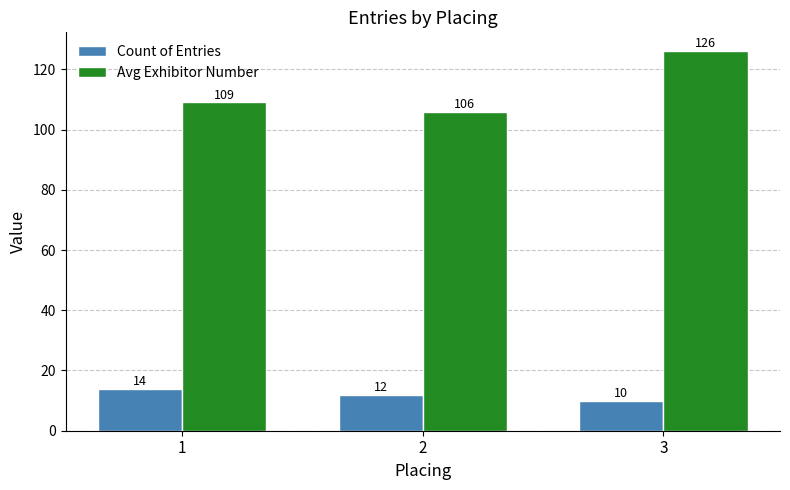

What is the average value of the Count of Entries series?

12